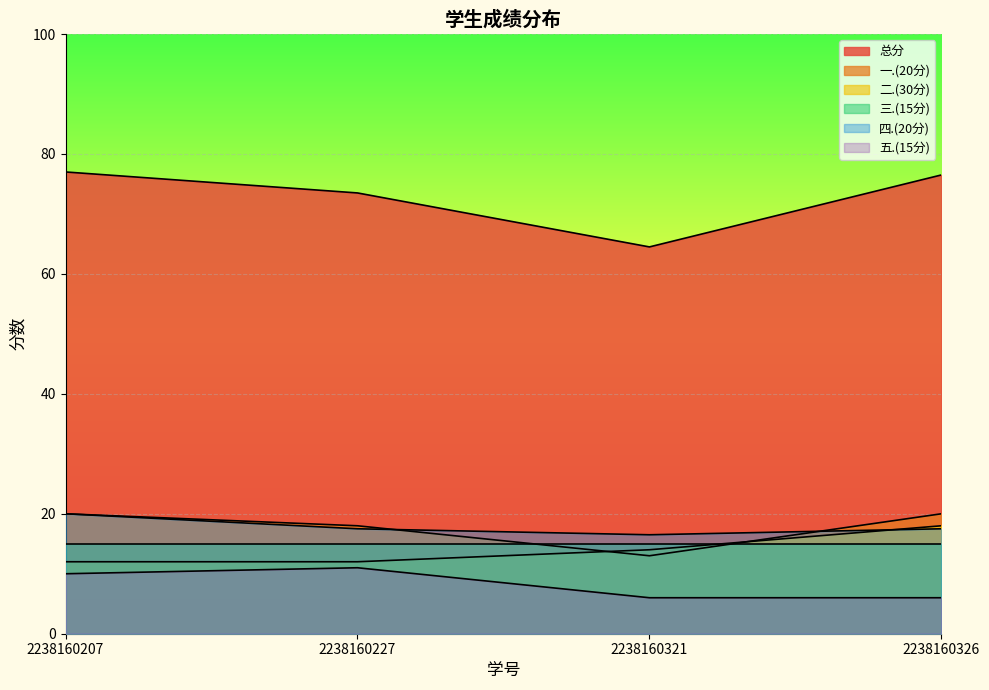

What is the greatest value displayed?

77.0